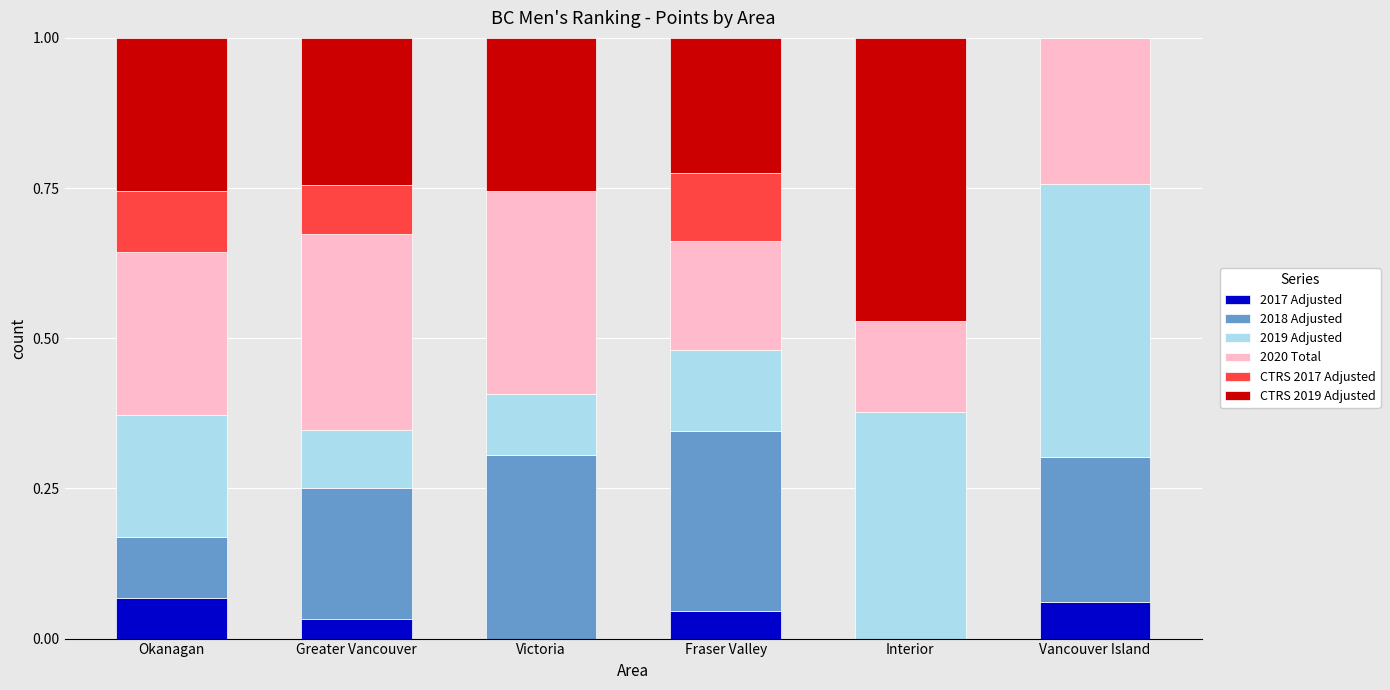

What is the total value across all series at Vancouver Island?

1.0